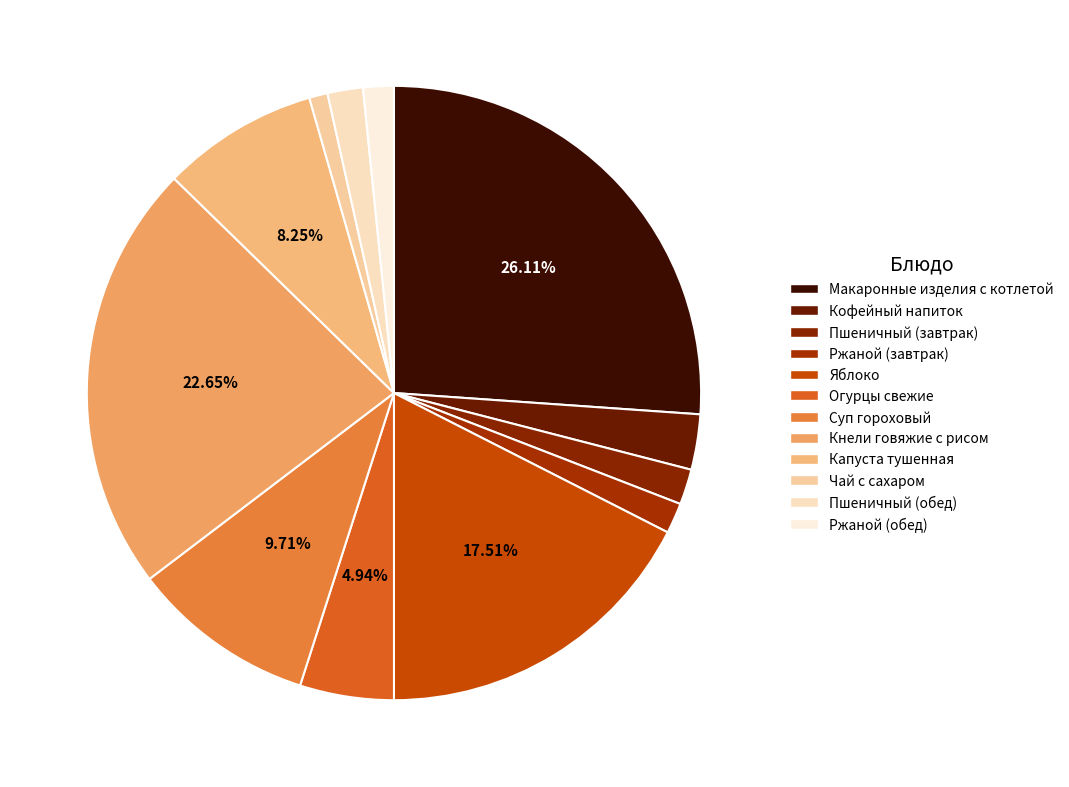

Does Пшеничный (обед) represent more than half of the total?

No